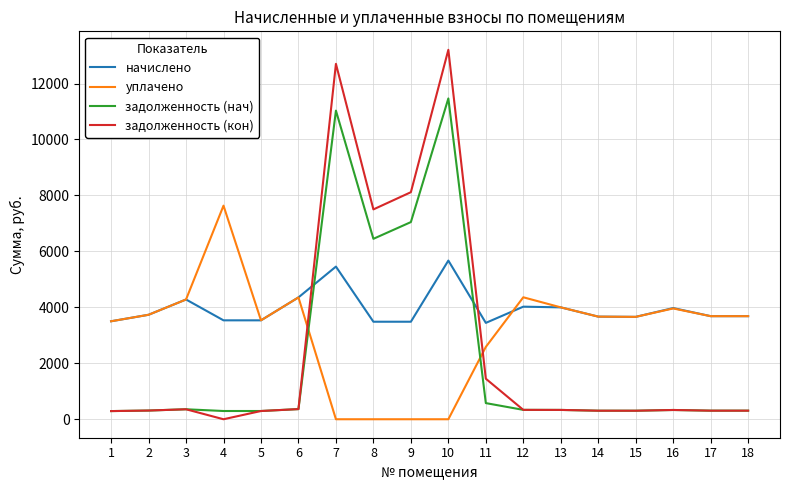

Count the number of categories in the chart.

18